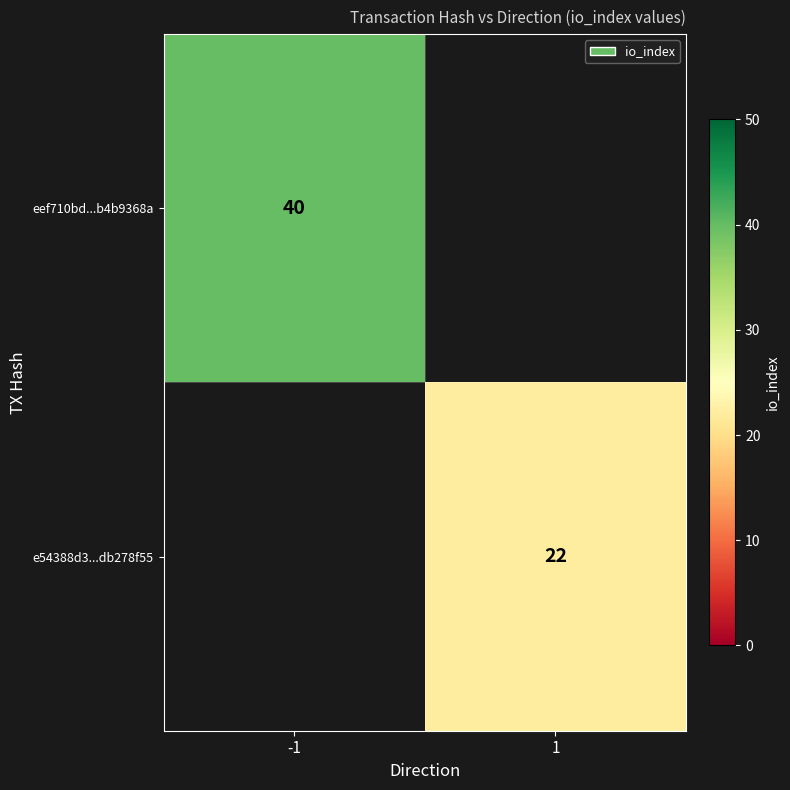

What is the maximum value shown in the chart?

40.0